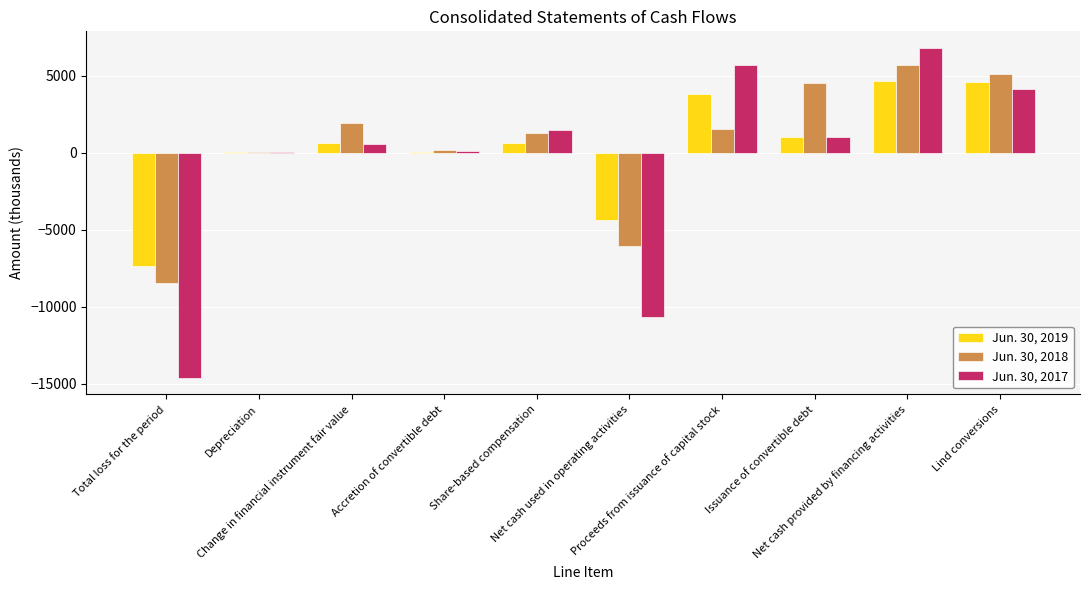

What is the maximum value shown in the chart?

6796